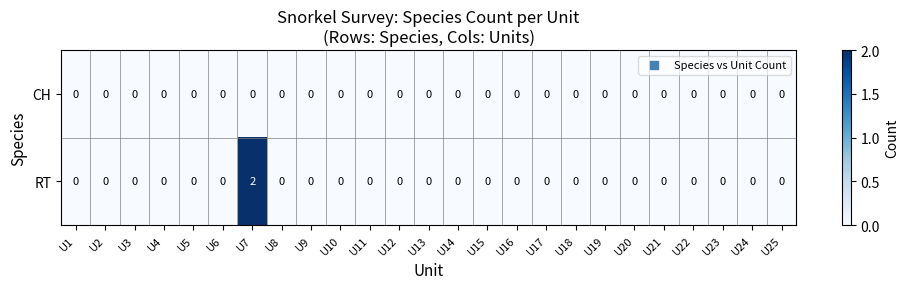

Rank the series by their average value, from highest to lowest.

RT, CH